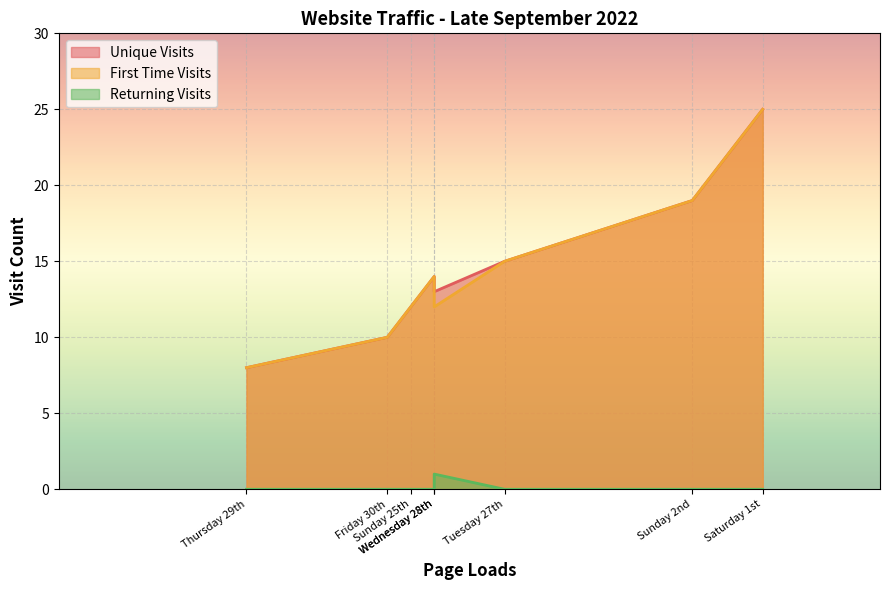

Reading left to right, what are all the values shown in this chart?

Unique Visits: Sunday 25th=12	Monday 26th=14	Tuesday 27th=15	Wednesday 28th=13	Thursday 29th=8	Friday 30th=10	Saturday 1st=25	Sunday 2nd=19
First Time Visits: Sunday 25th=12	Monday 26th=14	Tuesday 27th=15	Wednesday 28th=12	Thursday 29th=8	Friday 30th=10	Saturday 1st=25	Sunday 2nd=19
Returning Visits: Sunday 25th=0	Monday 26th=0	Tuesday 27th=0	Wednesday 28th=1	Thursday 29th=0	Friday 30th=0	Saturday 1st=0	Sunday 2nd=0